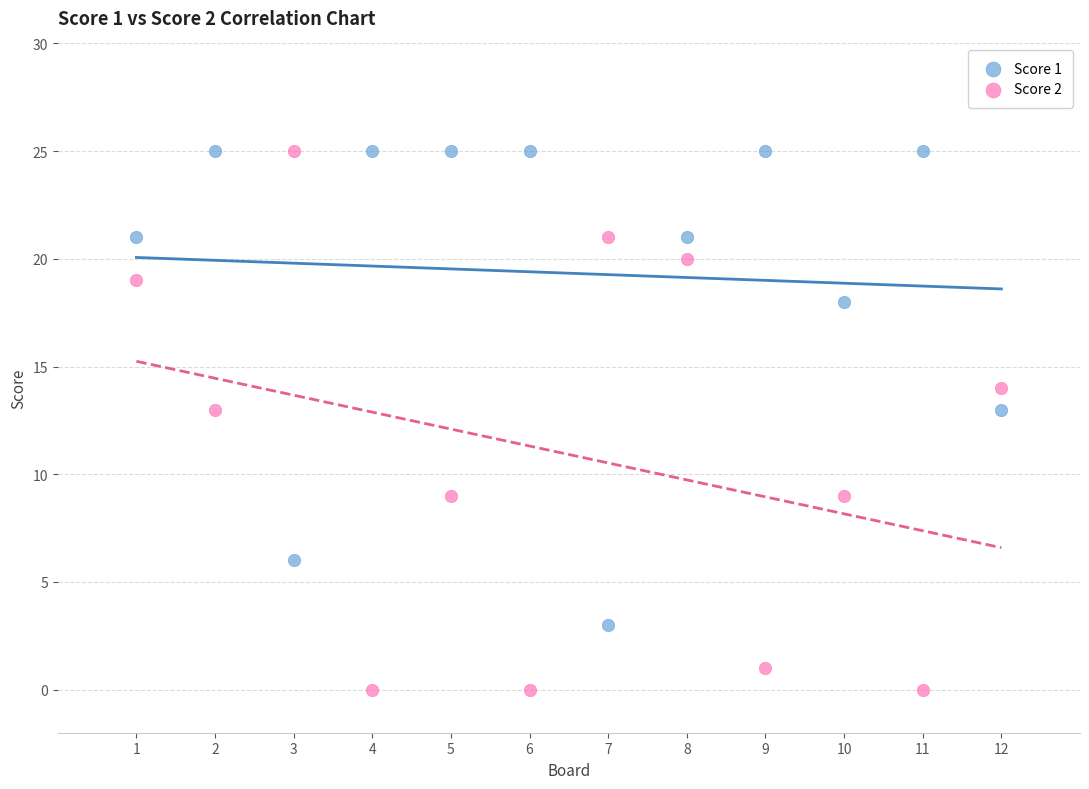

Which series contains the lowest Y value?

Score 2